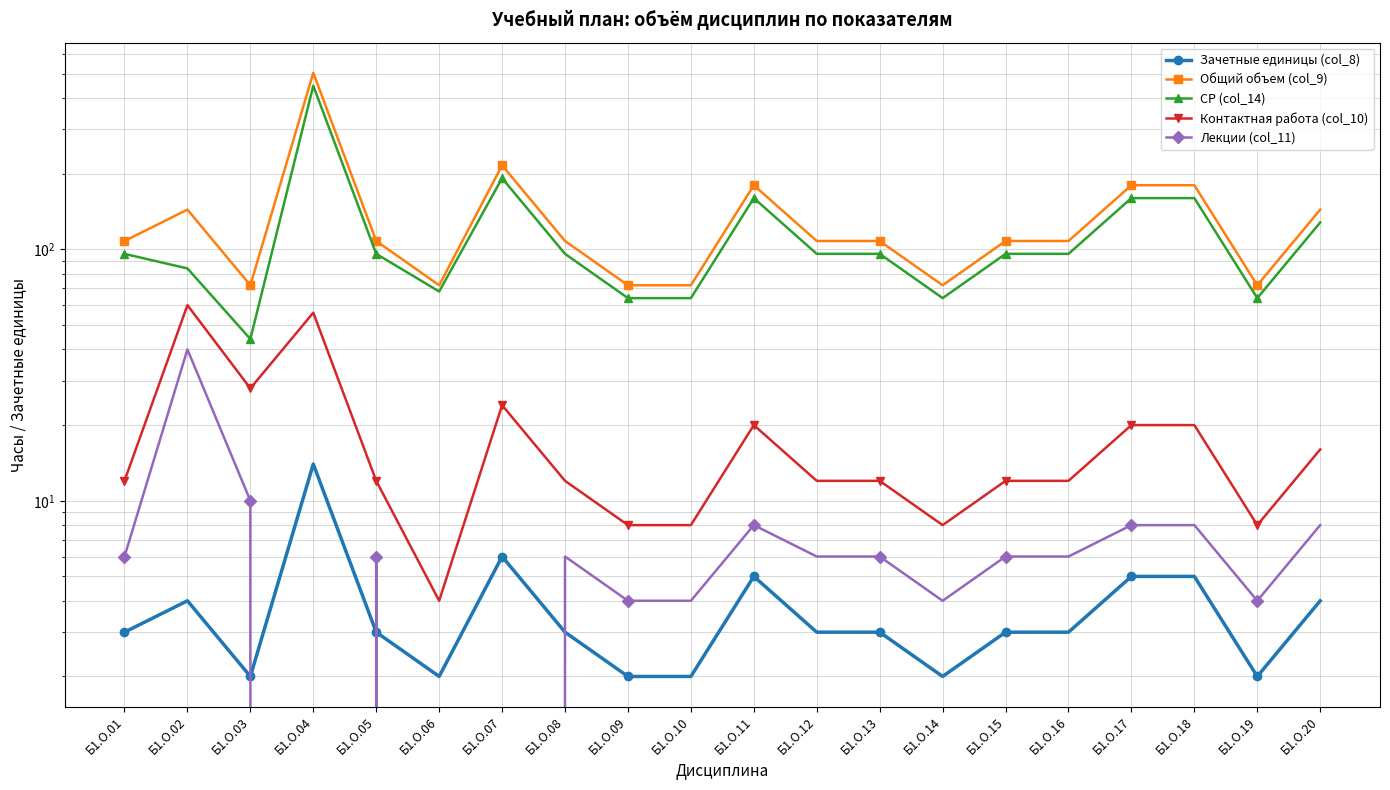

Which category has the lowest value in the Зачетные единицы (col_8) series?

Б1.О.03